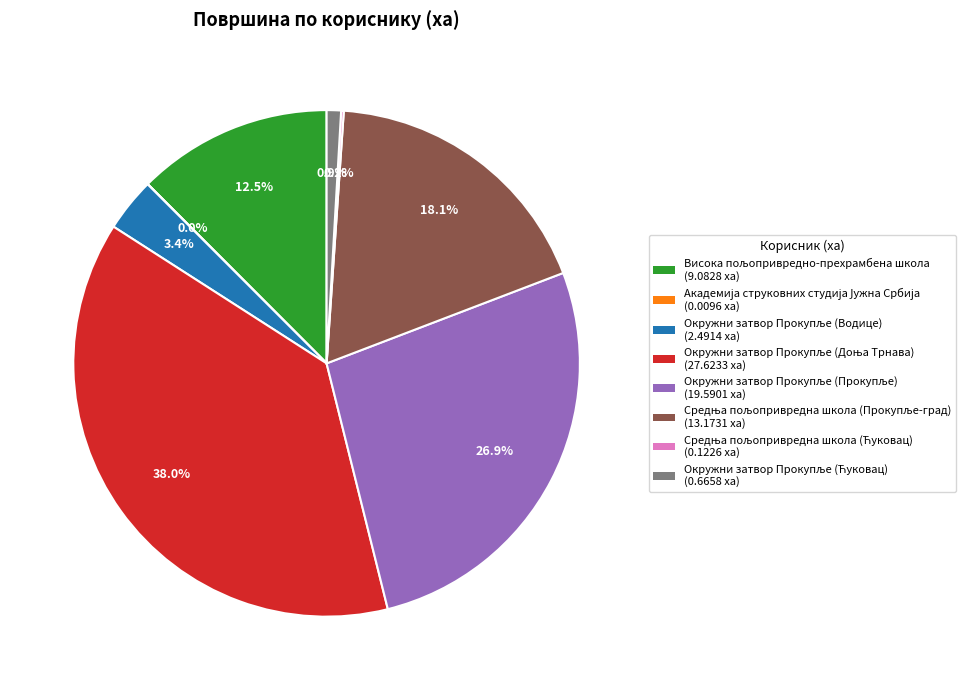

Does any single category account for the majority?

No